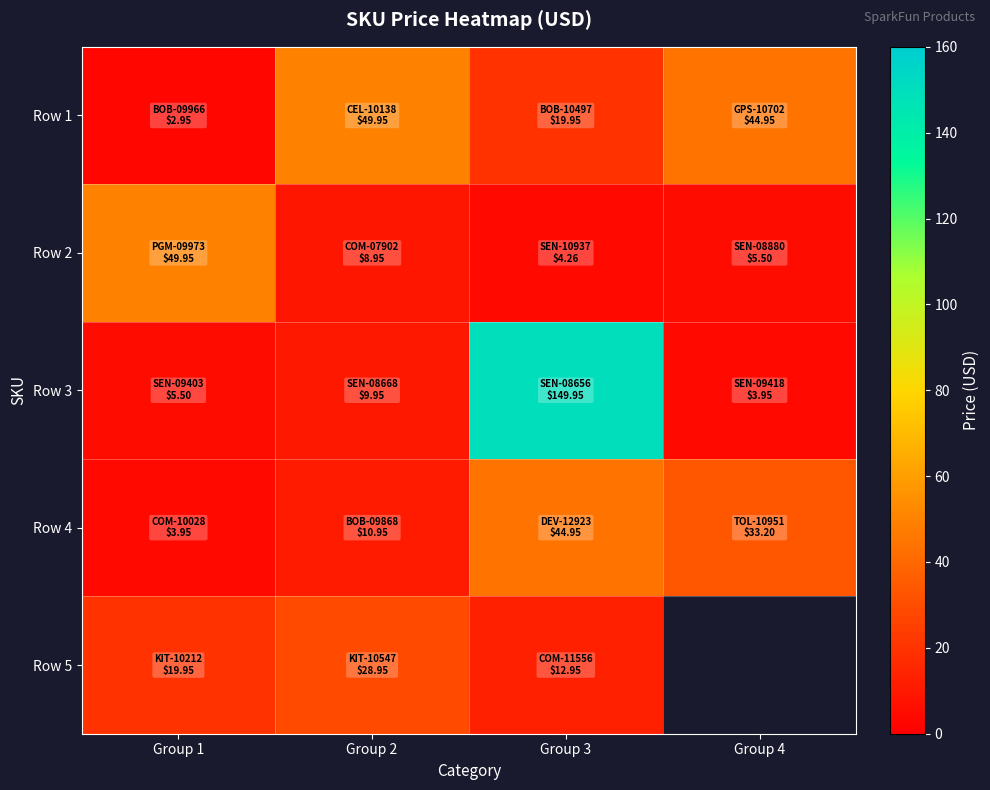

What is the difference between the highest and lowest values at Group 1?

47.0